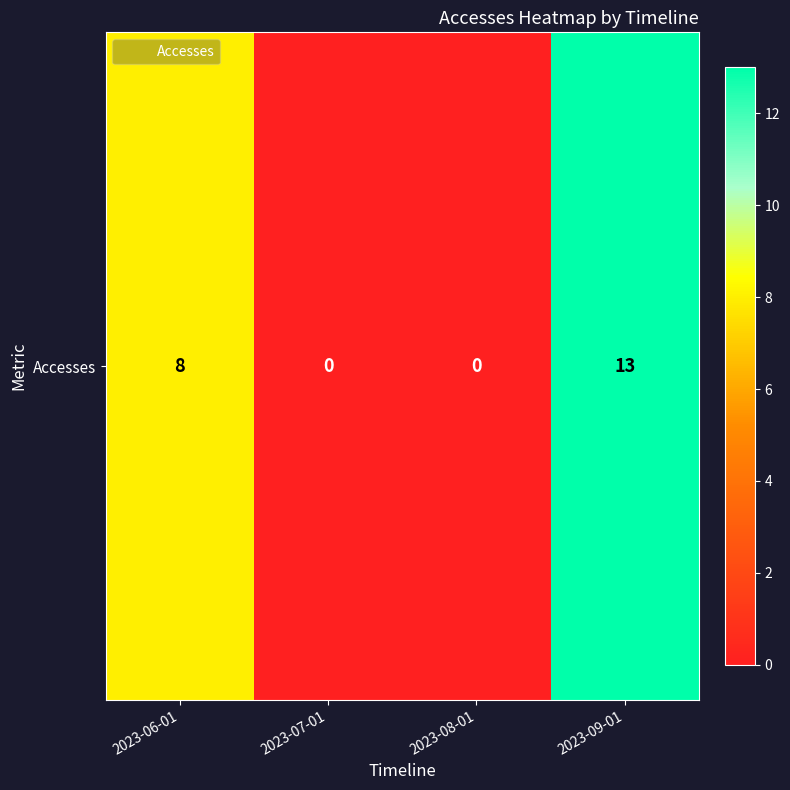

Rank the categories by value from lowest to highest.

2023-07-01, 2023-08-01, 2023-06-01, 2023-09-01